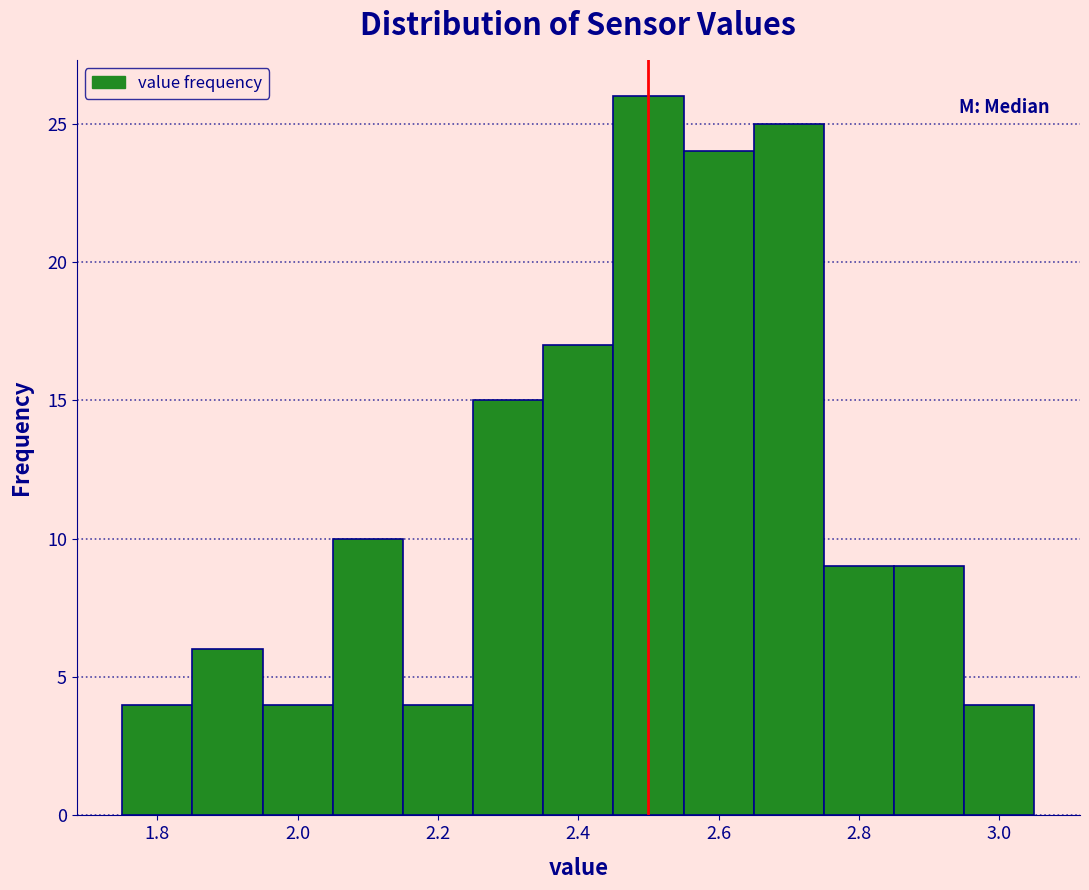

Which range on the x-axis has the tallest bar?

2.45 to 2.55